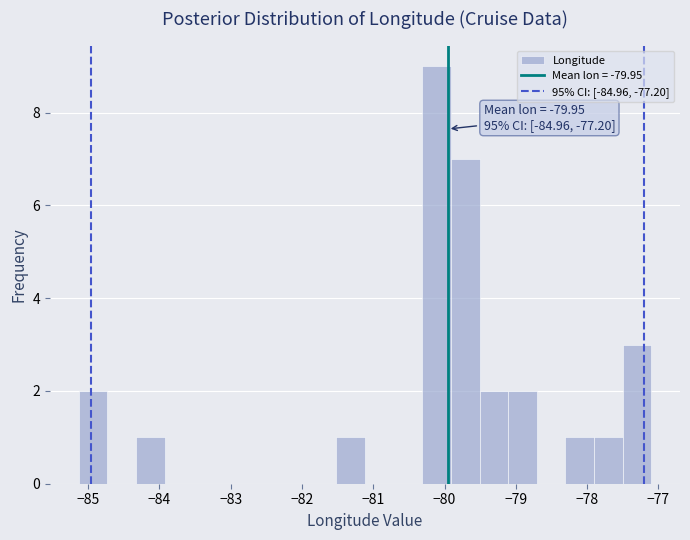

Which range on the x-axis has the tallest bar?

-80.3 to -79.9